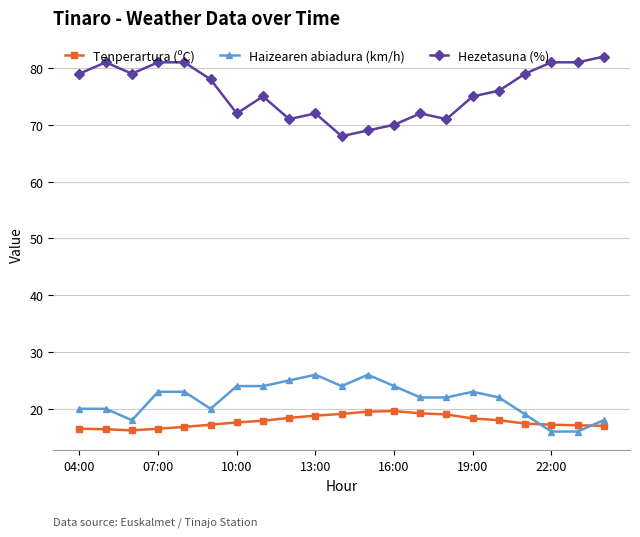

Which series has the largest range (max minus min)?

Hezetasuna (%)